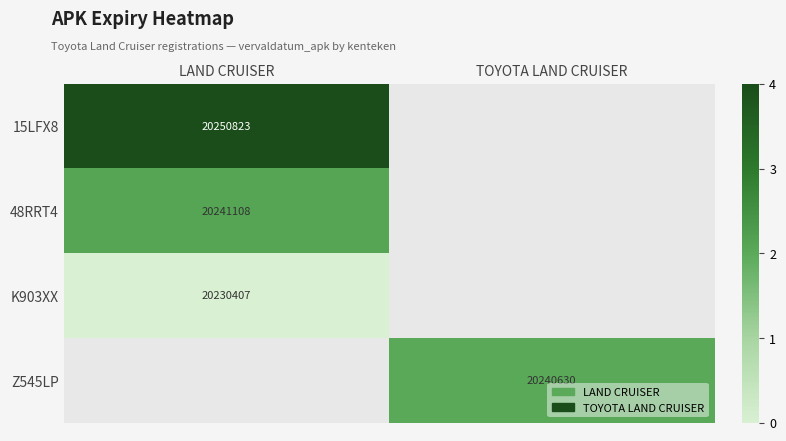

How many categories are shown in the chart?

2